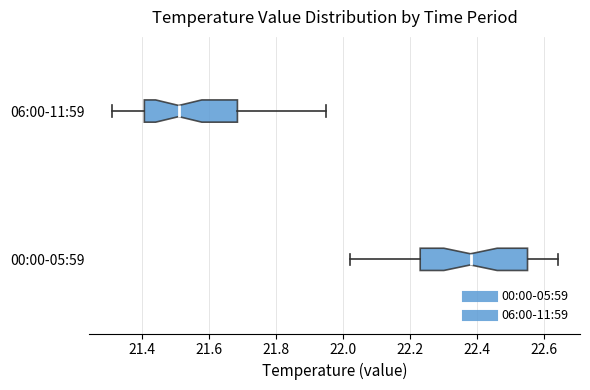

Which box's median line is the furthest to the left?

06:00-11:59